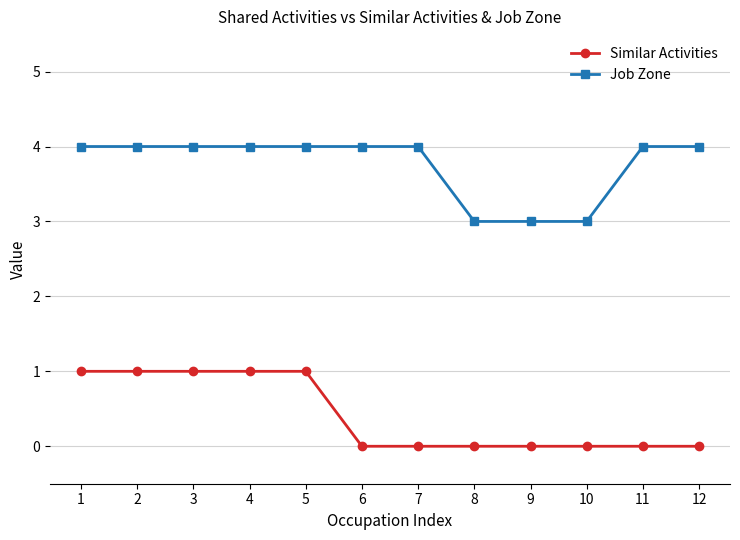

What is the value of the Job Zone point at the 5th from the left?

4